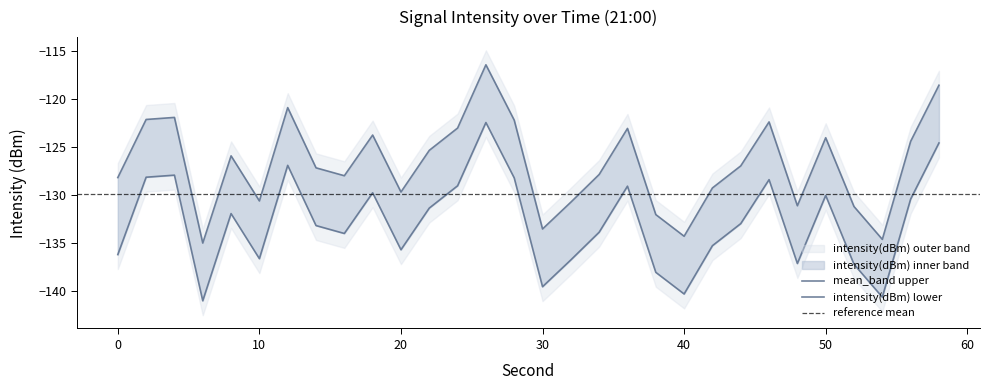

Where does the mean_band series first go above -126?

2